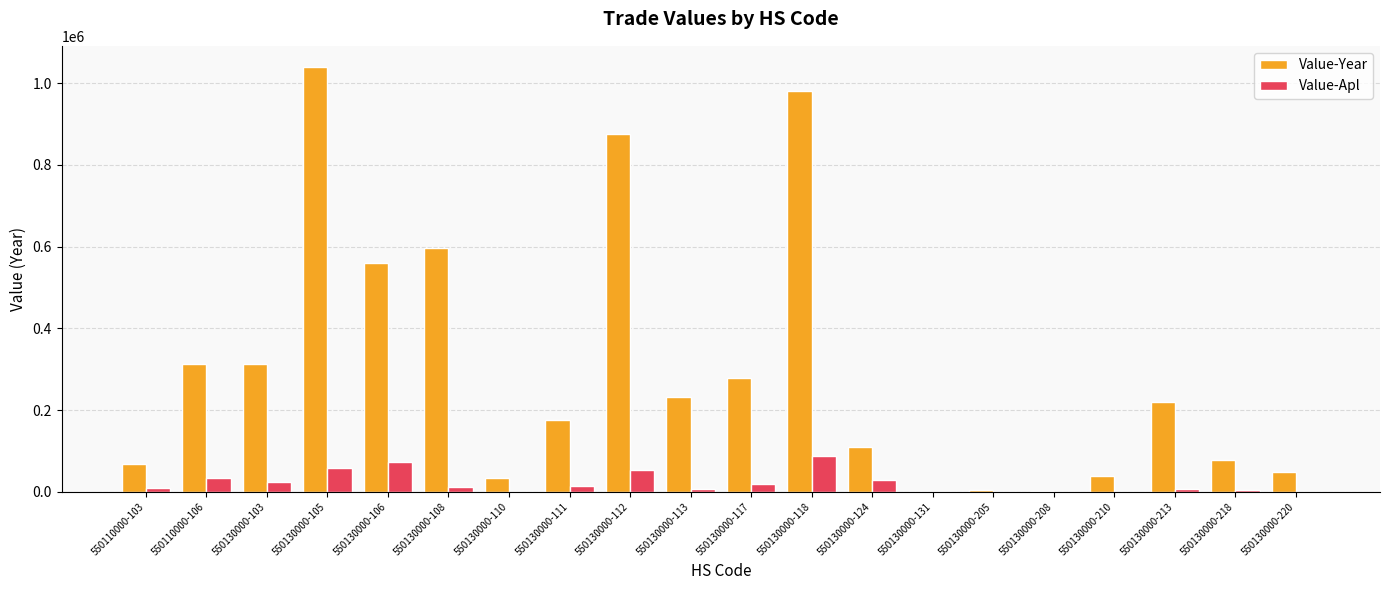

What are all the series names shown in the legend?

Value-Year, Value-Apl